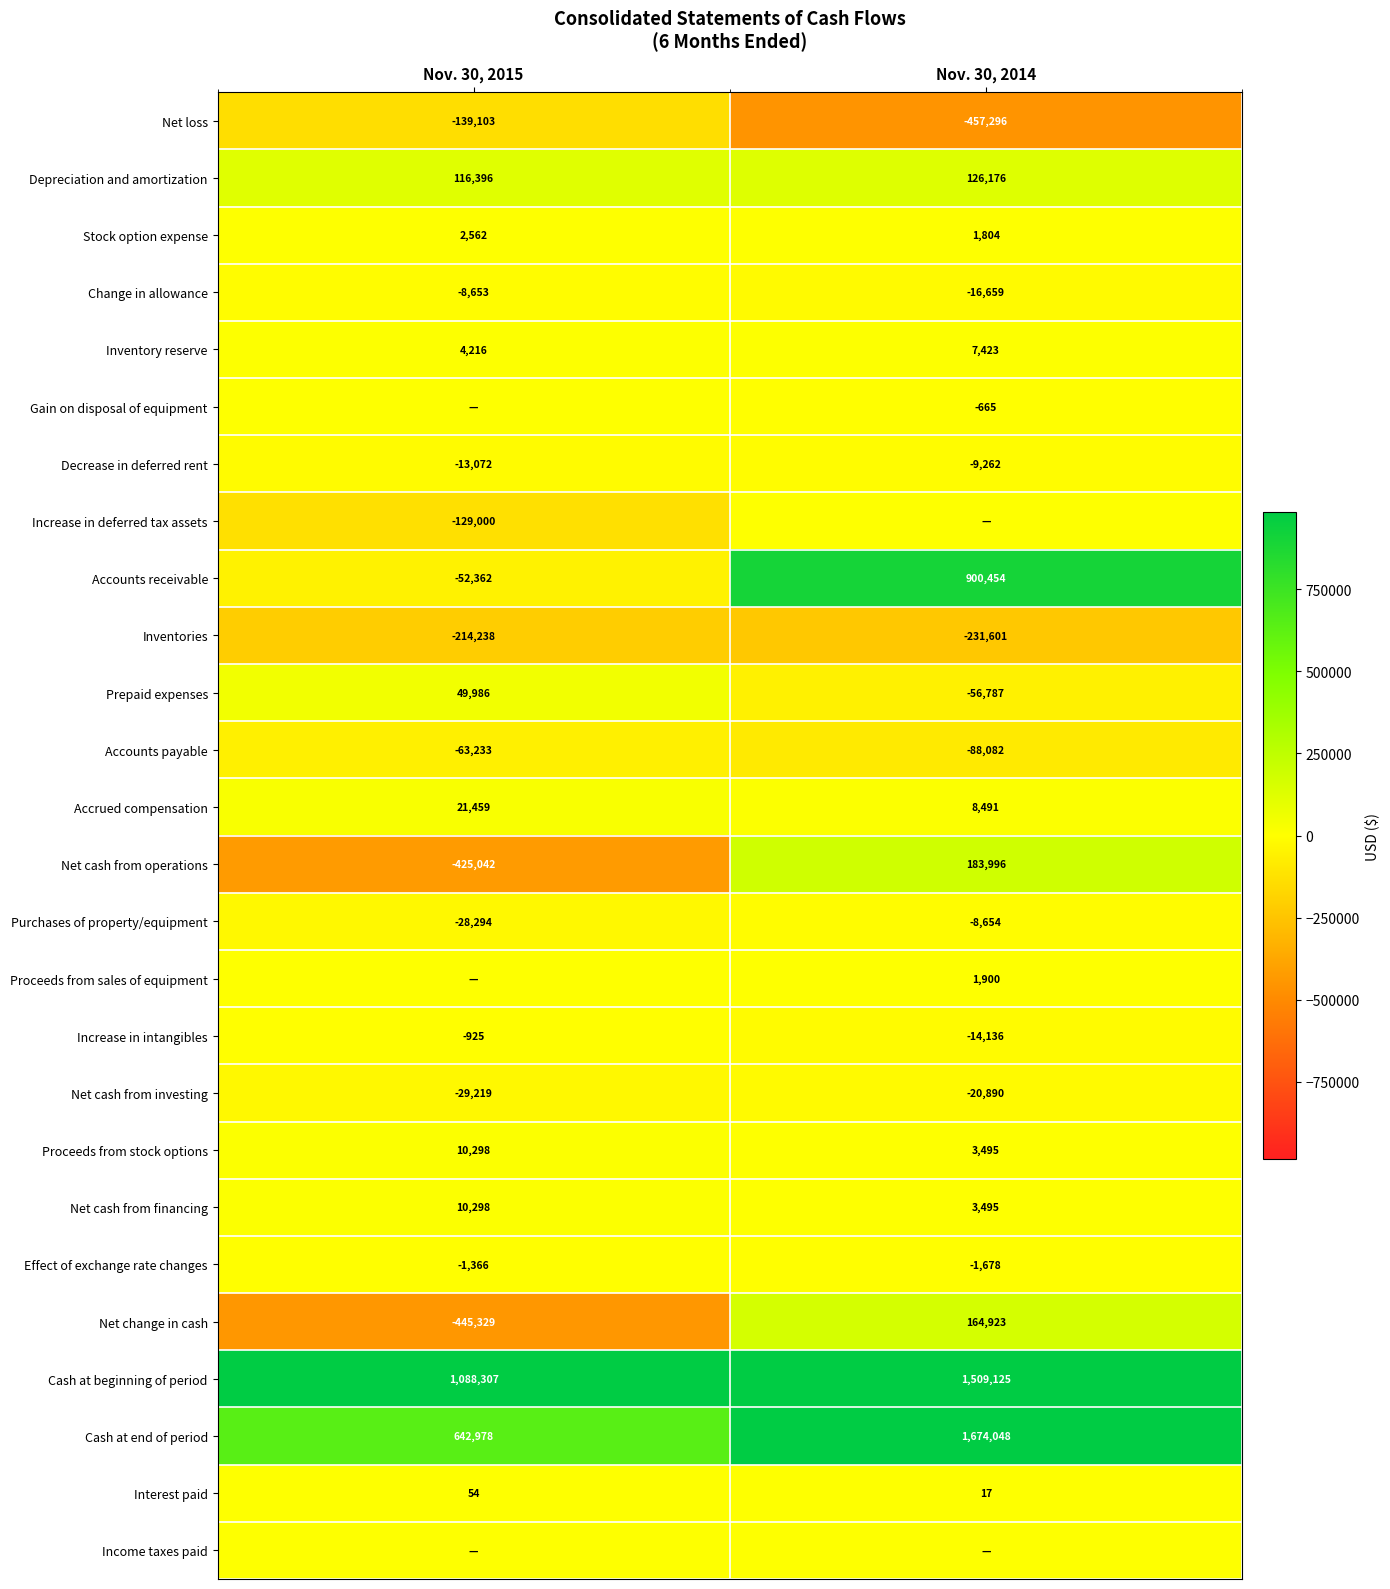

What is the approximate value of Stock option expense at Nov. 30, 2015, to the nearest 10?

2560